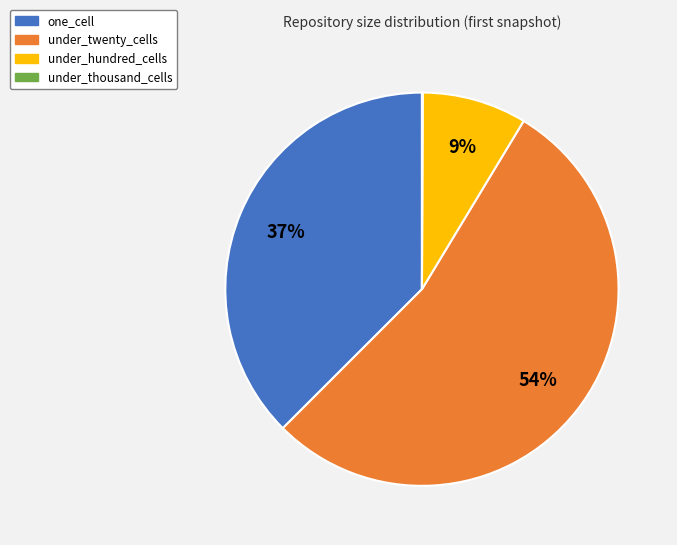

Combined, do under_twenty_cells and under_hundred_cells account for over 50%?

Yes